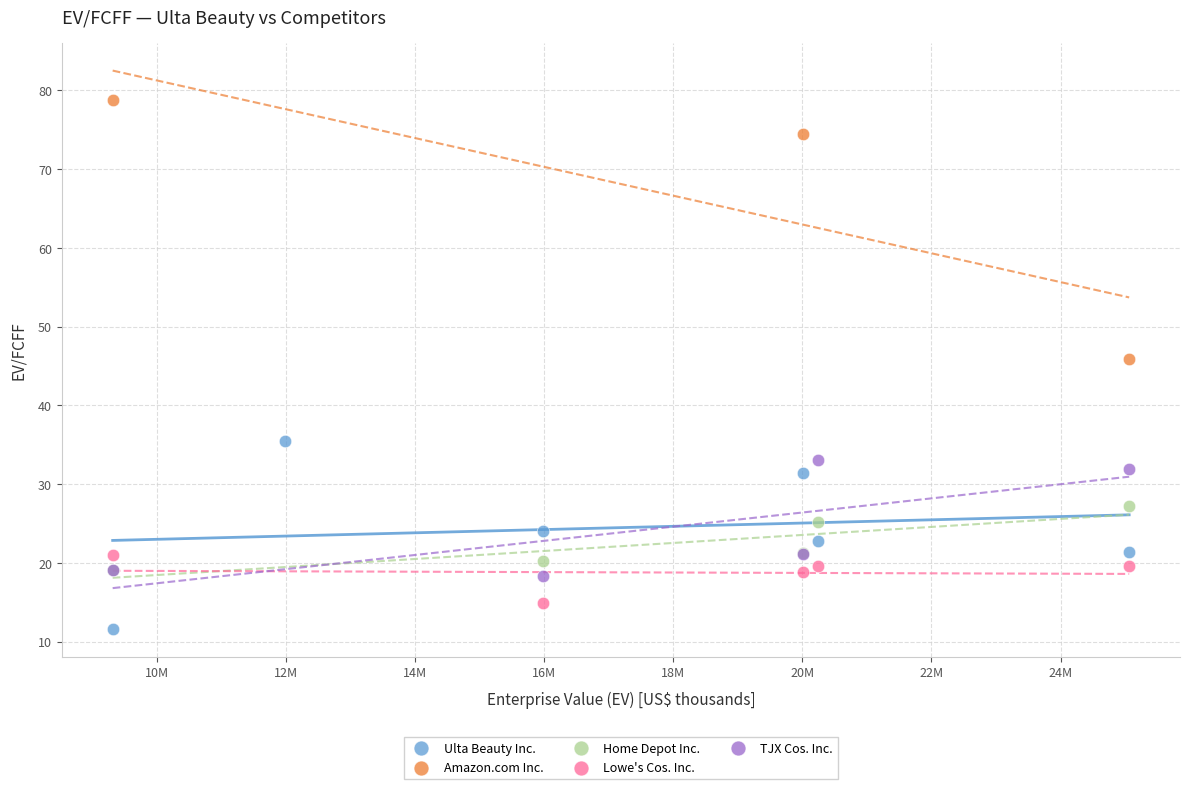

Which series contains the highest Y value?

Amazon.com Inc.